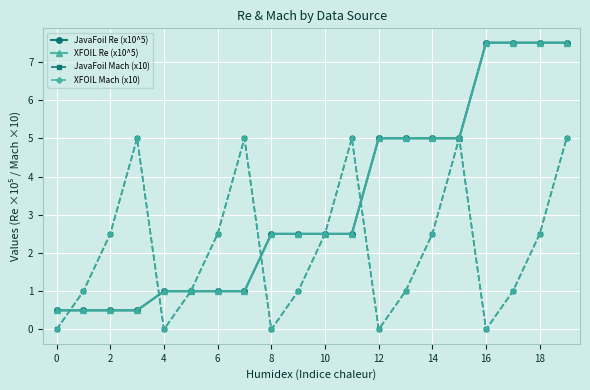

Is this an area chart (filled region under the line)?

No